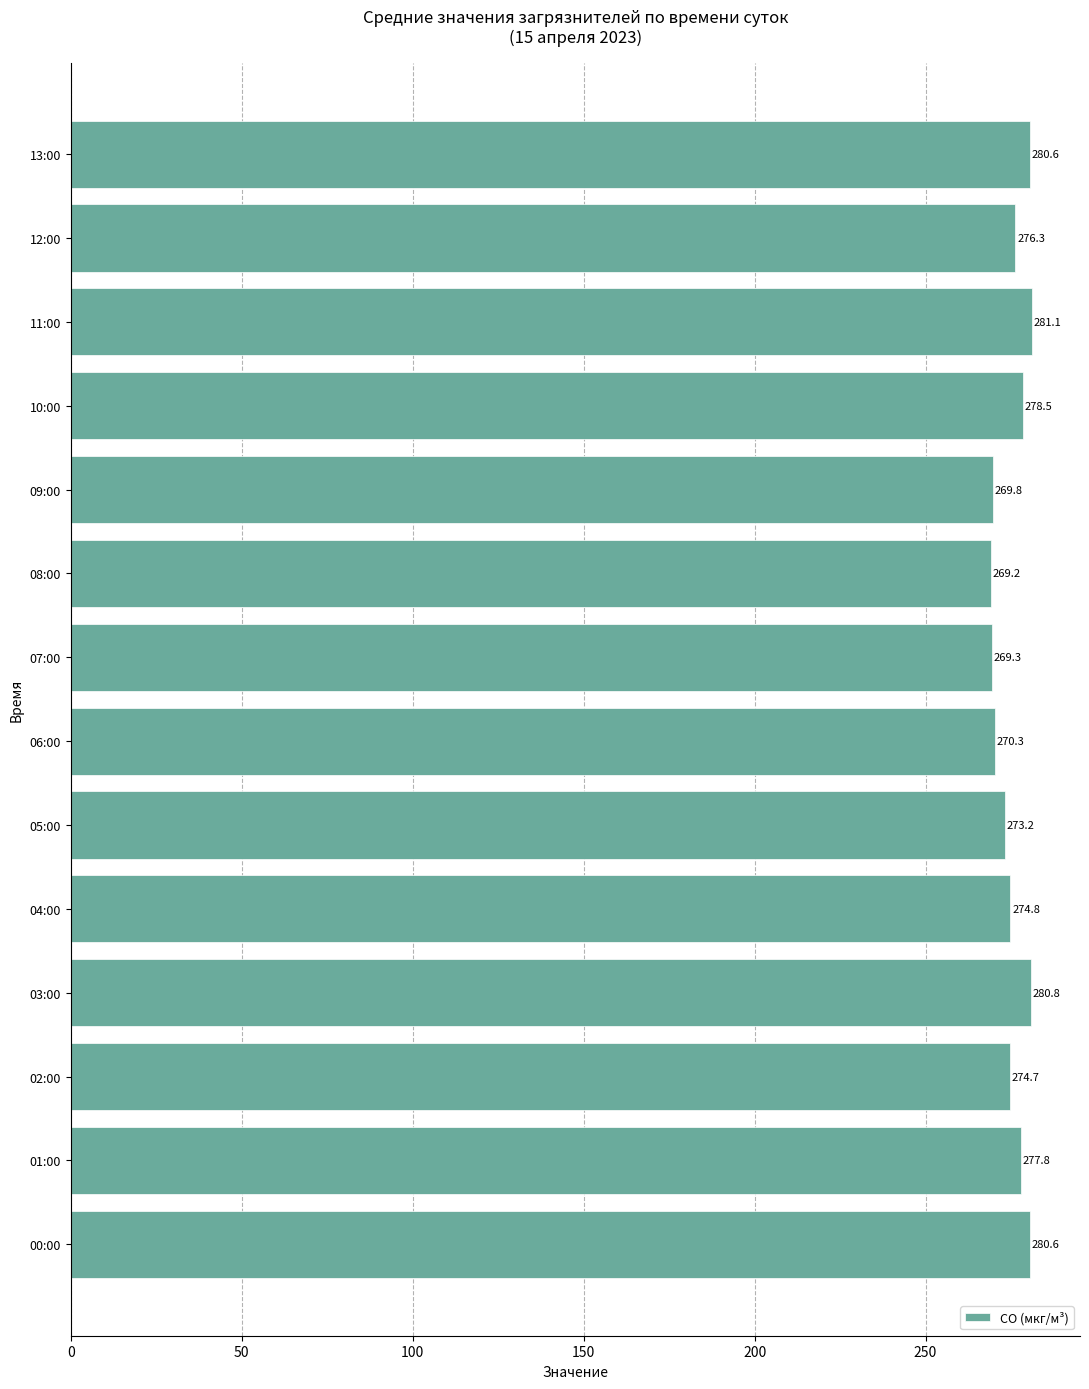

Which has a higher value, 07:00 or 08:00?

07:00